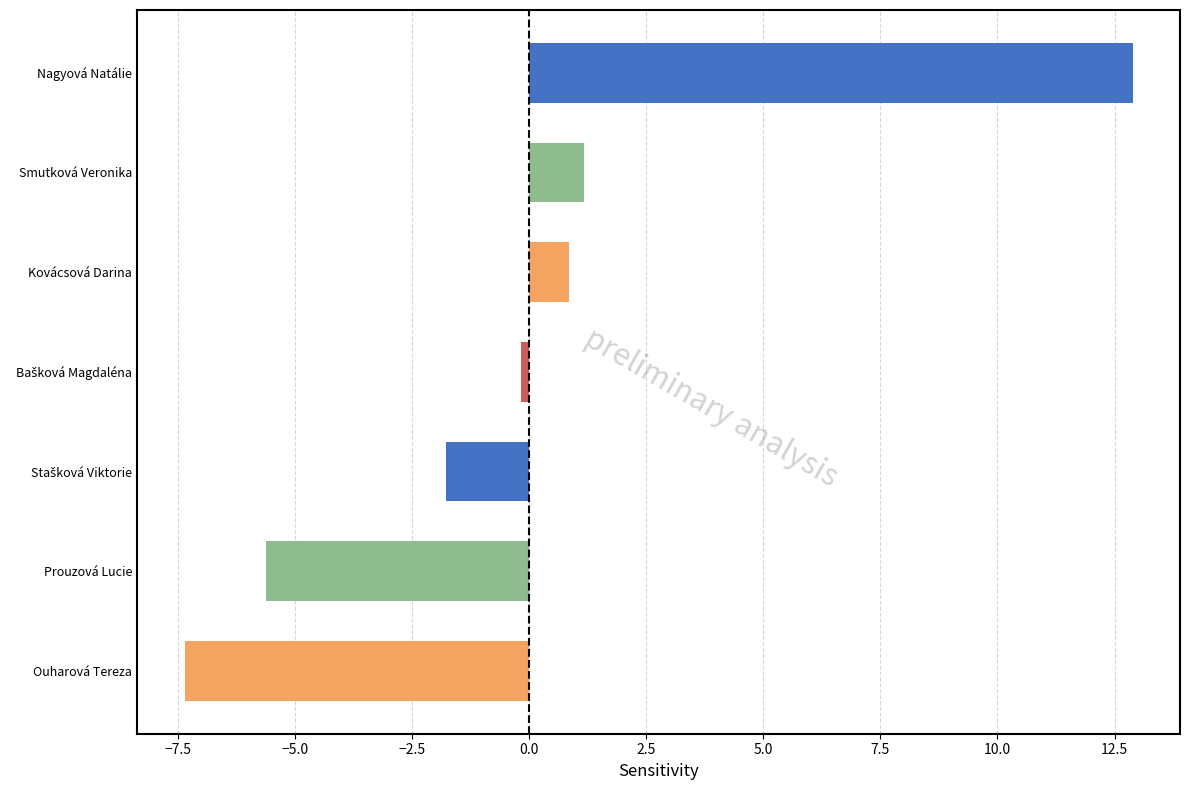

At which label is the value closest to 2?

Smutková Veronika